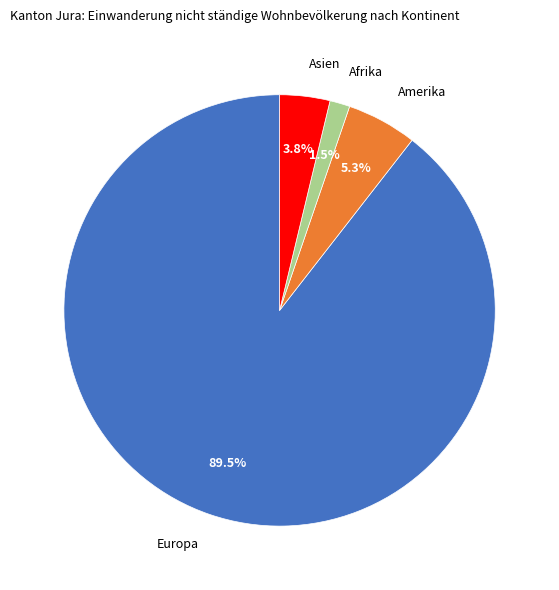

Approximately how many times larger is the value at Amerika compared to Afrika?

3.5